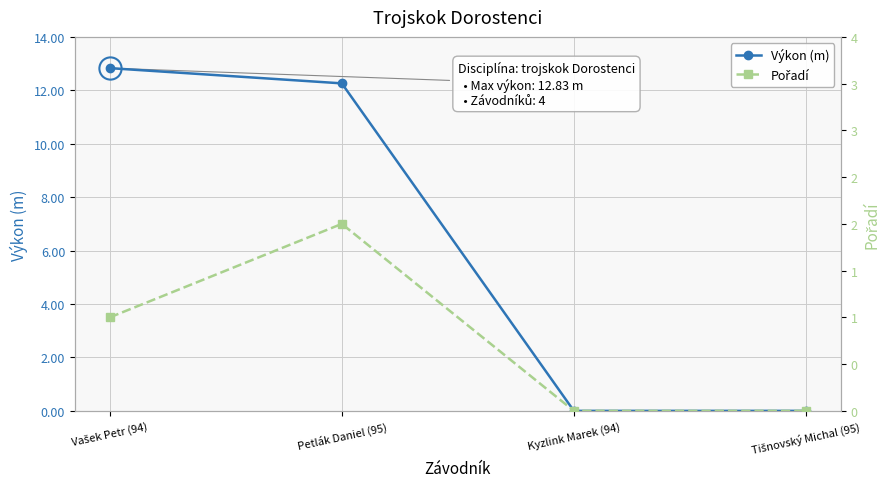

At which label does Pořadí first exceed 1?

Petlák Daniel (95)